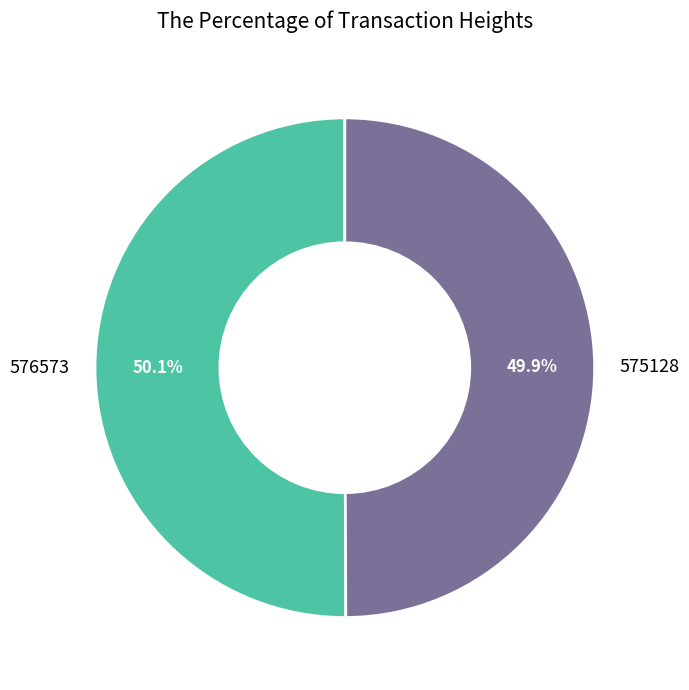

Is there a majority slice in this chart?

Yes